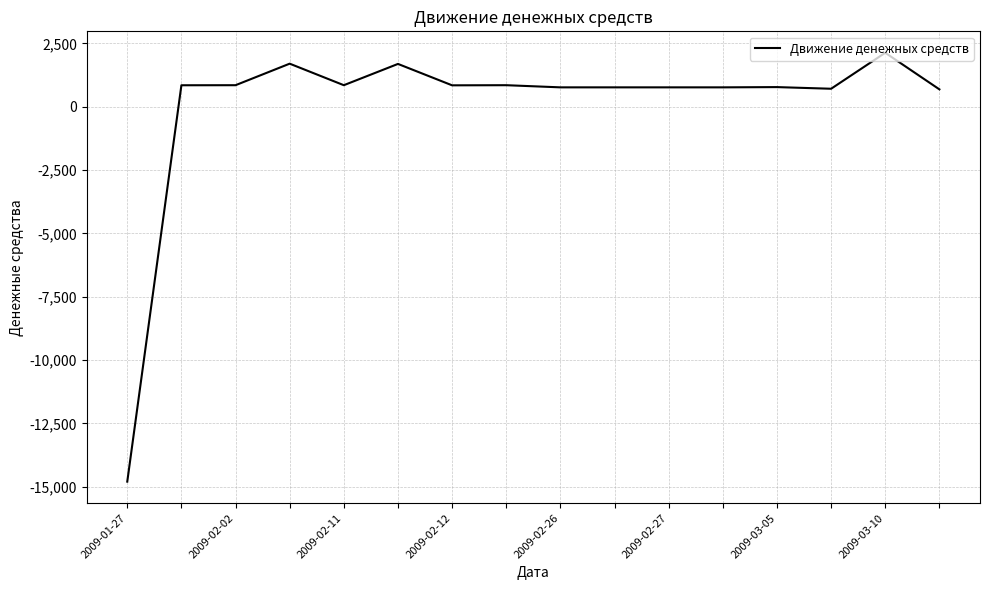

What is the greatest value displayed?

2130.0